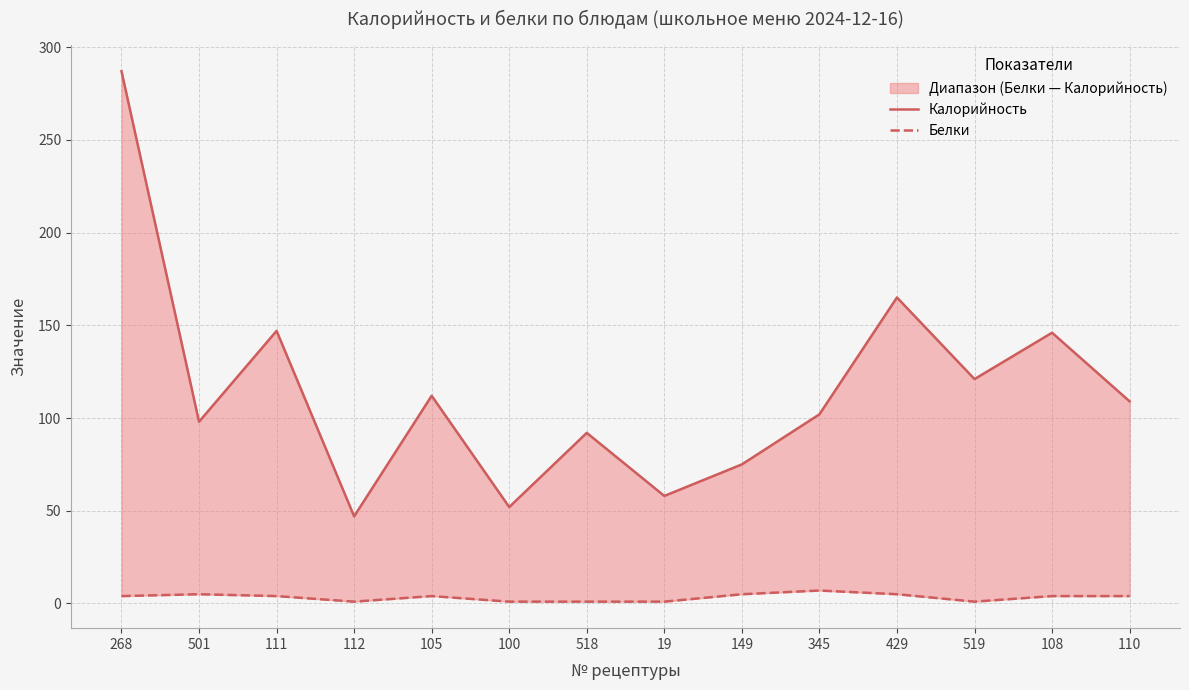

True or false: Белки has a value of 5 at 110.

False